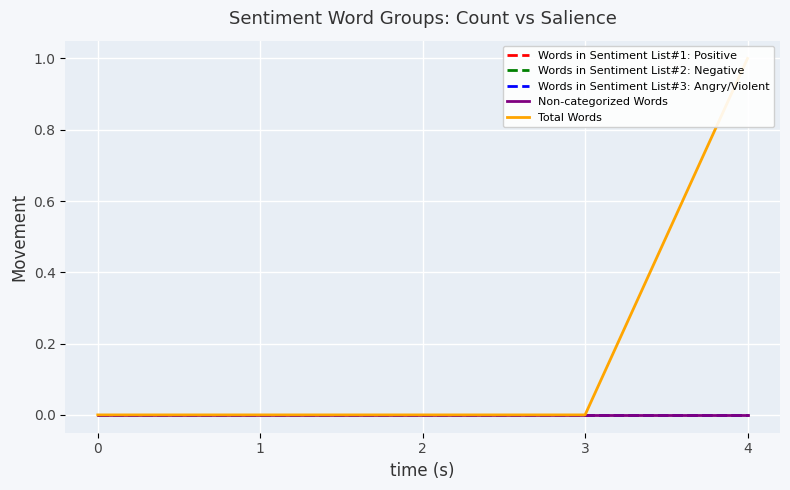

Reading left to right, extract all data points from this chart.

Words in Sentiment List#1: Positive: 0	0	0	0	0
Words in Sentiment List#2: Negative: 0	0	0	0	0
Words in Sentiment List#3: Angry/Violent: 0	0	0	0	0
Non-categorized Words: 0	0	0	0	0
Total Words: 0	0	0	0	1